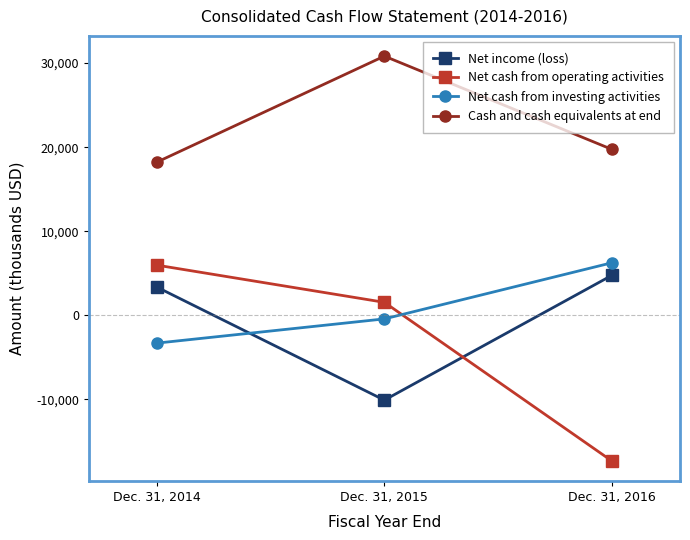

What is the spread (max minus min) of values at Dec. 31, 2014?

21544